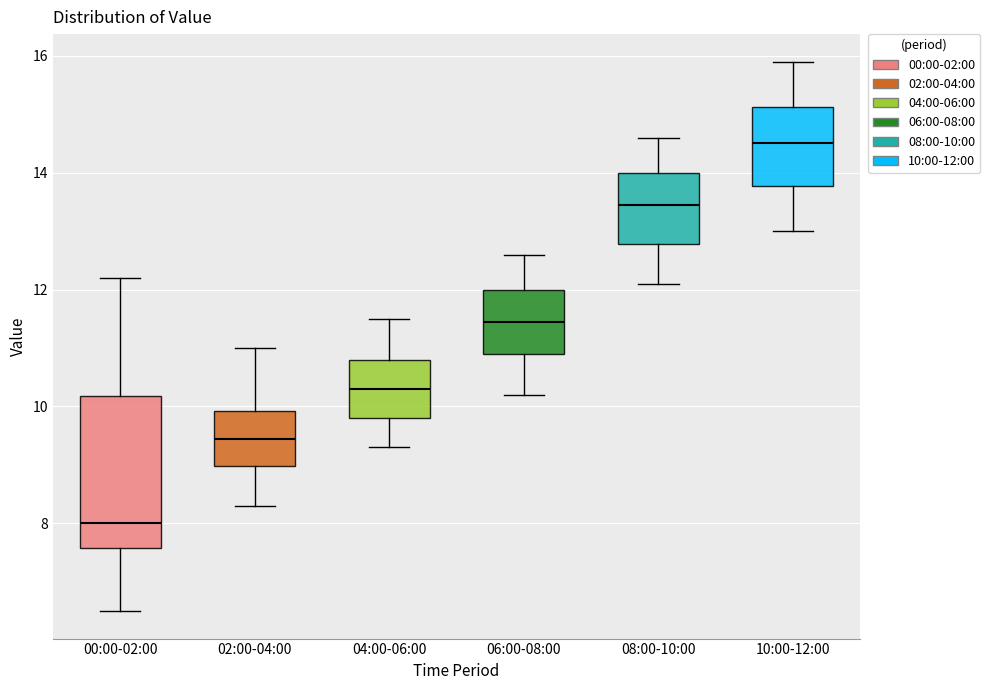

Which box's median line is the highest?

10:00-12:00